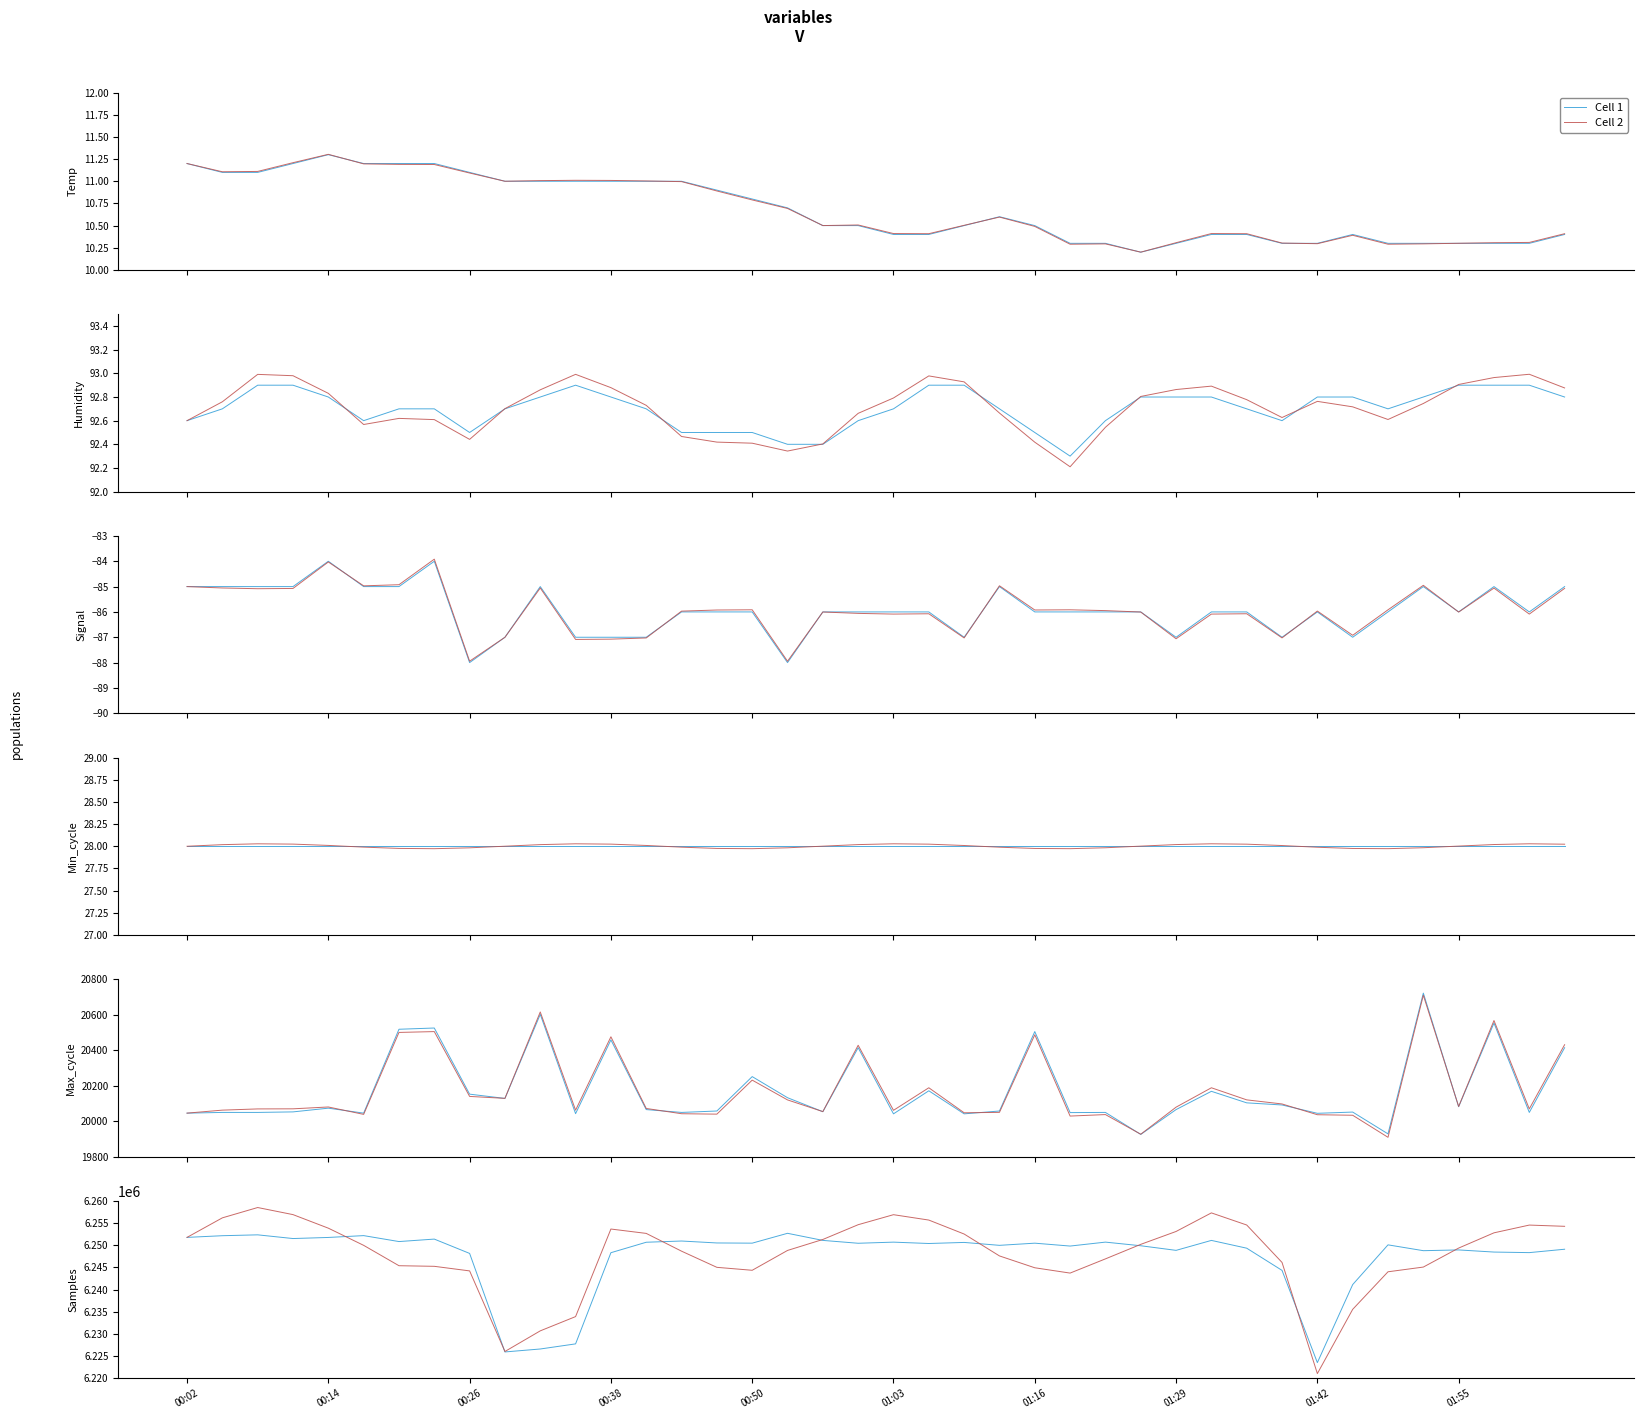

True or false: Cell 1 and Cell 2 intersect in this chart.

True